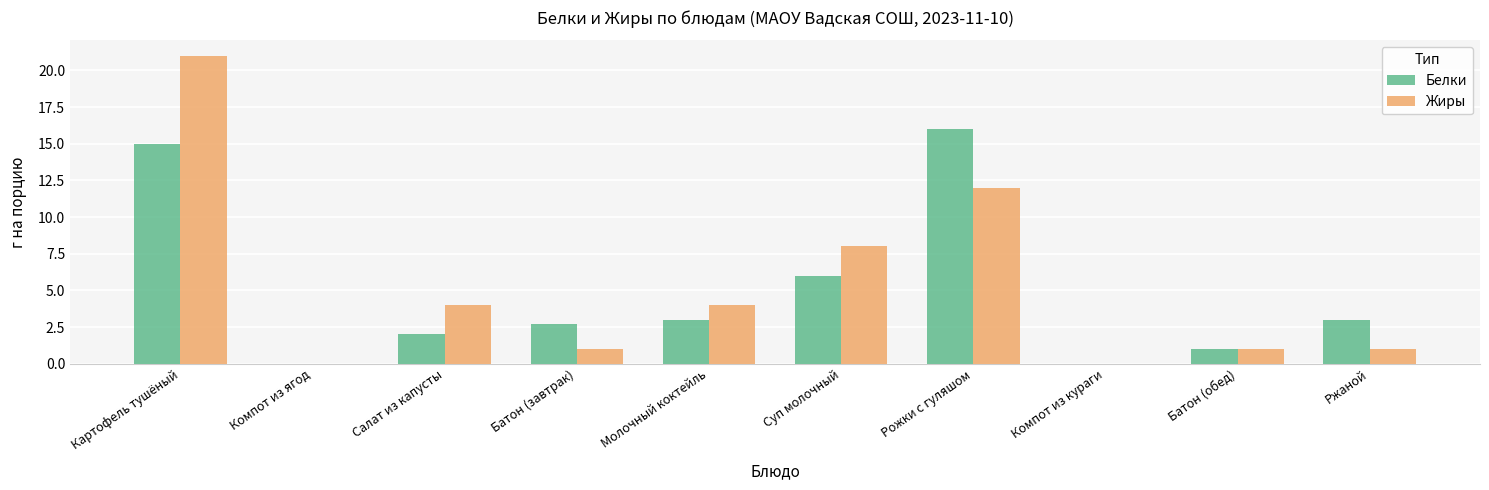

What are all the series names shown in the legend?

Белки, Жиры